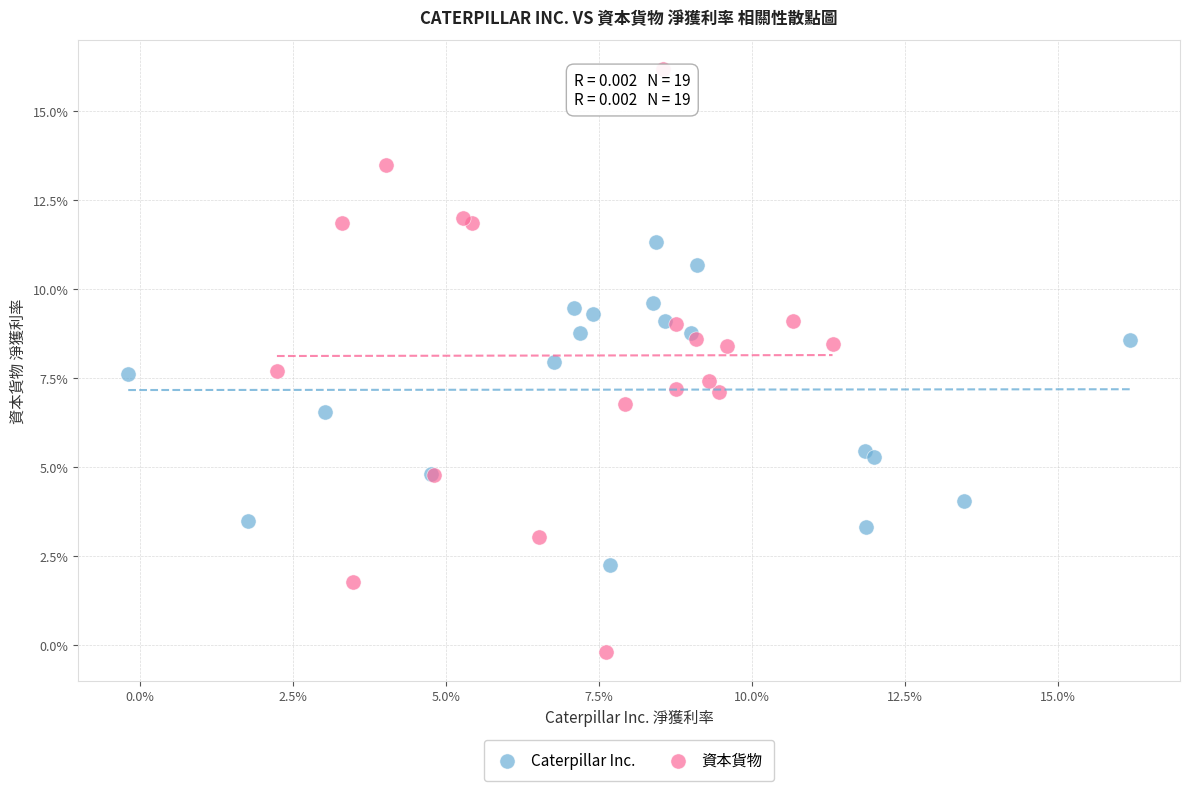

Which series contains the highest Y value?

資本貨物